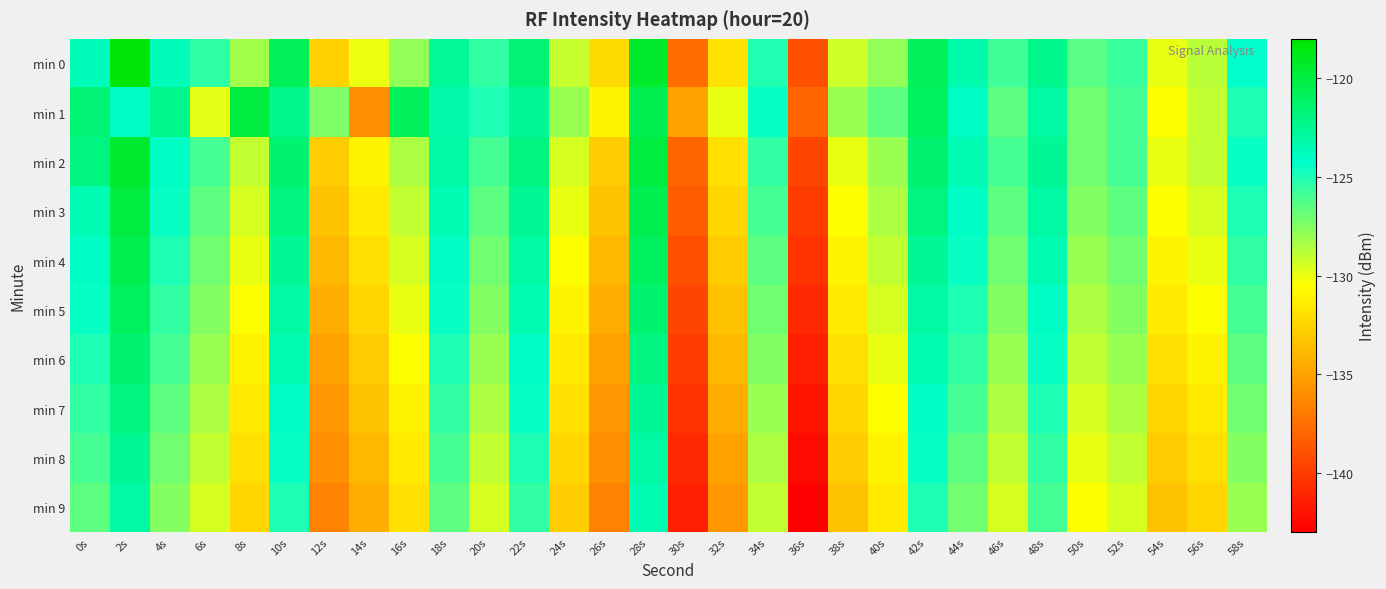

Reading left to right, transcribe all the data shown in this chart.

min 0: 0s=-123.7	2s=-118.3	4s=-123.7	6s=-125.4	8s=-128.2	10s=-120.8	12s=-132.7	14s=-130.1	16s=-127.8	18s=-122.6	20s=-125.4	22s=-121.6	24s=-129.0	26s=-132.3	28s=-119.5	30s=-137.7	32s=-131.9	34s=-125.1	36s=-139.1	38s=-129.3	40s=-127.8	42s=-120.9	44s=-123.3	46s=-125.8	48s=-122.4	50s=-126.5	52s=-125.6	54s=-130.0	56s=-128.8	58s=-124.3
min 1: 0s=-121.6	2s=-124.0	4s=-122.2	6s=-129.8	8s=-120.0	10s=-122.2	12s=-127.4	14s=-136.0	16s=-120.8	18s=-123.2	20s=-125.0	22s=-122.5	24s=-128.0	26s=-131.0	28s=-120.5	30s=-135.0	32s=-130.0	34s=-124.5	36s=-138.0	38s=-128.0	40s=-126.5	42s=-121.0	44s=-124.0	46s=-126.5	48s=-123.0	50s=-127.0	52s=-126.0	54s=-130.5	56s=-129.0	58s=-125.0
min 2: 0s=-122.0	2s=-119.5	4s=-124.0	6s=-126.0	8s=-129.0	10s=-121.5	12s=-133.0	14s=-131.0	16s=-128.5	18s=-123.0	20s=-126.0	22s=-122.0	24s=-129.5	26s=-133.0	28s=-120.0	30s=-138.0	32s=-132.0	34s=-125.5	36s=-139.5	38s=-130.0	40s=-128.0	42s=-121.5	44s=-123.5	46s=-126.0	48s=-122.5	50s=-127.0	52s=-126.0	54s=-130.0	56s=-129.0	58s=-124.5
min 3: 0s=-123.5	2s=-120.0	4s=-124.5	6s=-126.5	8s=-129.5	10s=-122.0	12s=-133.5	14s=-131.5	16s=-129.0	18s=-123.5	20s=-126.5	22s=-122.5	24s=-130.0	26s=-133.5	28s=-120.5	30s=-138.5	32s=-132.5	34s=-126.0	36s=-140.0	38s=-130.5	40s=-128.5	42s=-122.0	44s=-124.0	46s=-126.5	48s=-123.0	50s=-127.5	52s=-126.5	54s=-130.5	56s=-129.5	58s=-125.0
min 4: 0s=-124.0	2s=-120.5	4s=-125.0	6s=-127.0	8s=-130.0	10s=-122.5	12s=-134.0	14s=-132.0	16s=-129.5	18s=-124.0	20s=-127.0	22s=-123.0	24s=-130.5	26s=-134.0	28s=-121.0	30s=-139.0	32s=-133.0	34s=-126.5	36s=-140.5	38s=-131.0	40s=-129.0	42s=-122.5	44s=-124.5	46s=-127.0	48s=-123.5	50s=-128.0	52s=-127.0	54s=-131.0	56s=-130.0	58s=-125.5
min 5: 0s=-124.5	2s=-121.0	4s=-125.5	6s=-127.5	8s=-130.5	10s=-123.0	12s=-134.5	14s=-132.5	16s=-130.0	18s=-124.5	20s=-127.5	22s=-123.5	24s=-131.0	26s=-134.5	28s=-121.5	30s=-139.5	32s=-133.5	34s=-127.0	36s=-141.0	38s=-131.5	40s=-129.5	42s=-123.0	44s=-125.0	46s=-127.5	48s=-124.0	50s=-128.5	52s=-127.5	54s=-131.5	56s=-130.5	58s=-126.0
min 6: 0s=-125.0	2s=-121.5	4s=-126.0	6s=-128.0	8s=-131.0	10s=-123.5	12s=-135.0	14s=-133.0	16s=-130.5	18s=-125.0	20s=-128.0	22s=-124.0	24s=-131.5	26s=-135.0	28s=-122.0	30s=-140.0	32s=-134.0	34s=-127.5	36s=-141.5	38s=-132.0	40s=-130.0	42s=-123.5	44s=-125.5	46s=-128.0	48s=-124.5	50s=-129.0	52s=-128.0	54s=-132.0	56s=-131.0	58s=-126.5
min 7: 0s=-125.5	2s=-122.0	4s=-126.5	6s=-128.5	8s=-131.5	10s=-124.0	12s=-135.5	14s=-133.5	16s=-131.0	18s=-125.5	20s=-128.5	22s=-124.5	24s=-132.0	26s=-135.5	28s=-122.5	30s=-140.5	32s=-134.5	34s=-128.0	36s=-142.0	38s=-132.5	40s=-130.5	42s=-124.0	44s=-126.0	46s=-128.5	48s=-125.0	50s=-129.5	52s=-128.5	54s=-132.5	56s=-131.5	58s=-127.0
min 8: 0s=-126.0	2s=-122.5	4s=-127.0	6s=-129.0	8s=-132.0	10s=-124.5	12s=-136.0	14s=-134.0	16s=-131.5	18s=-126.0	20s=-129.0	22s=-125.0	24s=-132.5	26s=-136.0	28s=-123.0	30s=-141.0	32s=-135.0	34s=-128.5	36s=-142.5	38s=-133.0	40s=-131.0	42s=-124.5	44s=-126.5	46s=-129.0	48s=-125.5	50s=-130.0	52s=-129.0	54s=-133.0	56s=-132.0	58s=-127.5
min 9: 0s=-126.5	2s=-123.0	4s=-127.5	6s=-129.5	8s=-132.5	10s=-125.0	12s=-136.5	14s=-134.5	16s=-132.0	18s=-126.5	20s=-129.5	22s=-125.5	24s=-133.0	26s=-136.5	28s=-123.5	30s=-141.5	32s=-135.5	34s=-129.0	36s=-143.0	38s=-133.5	40s=-131.5	42s=-125.0	44s=-127.0	46s=-129.5	48s=-126.0	50s=-130.5	52s=-129.5	54s=-133.5	56s=-132.5	58s=-128.0